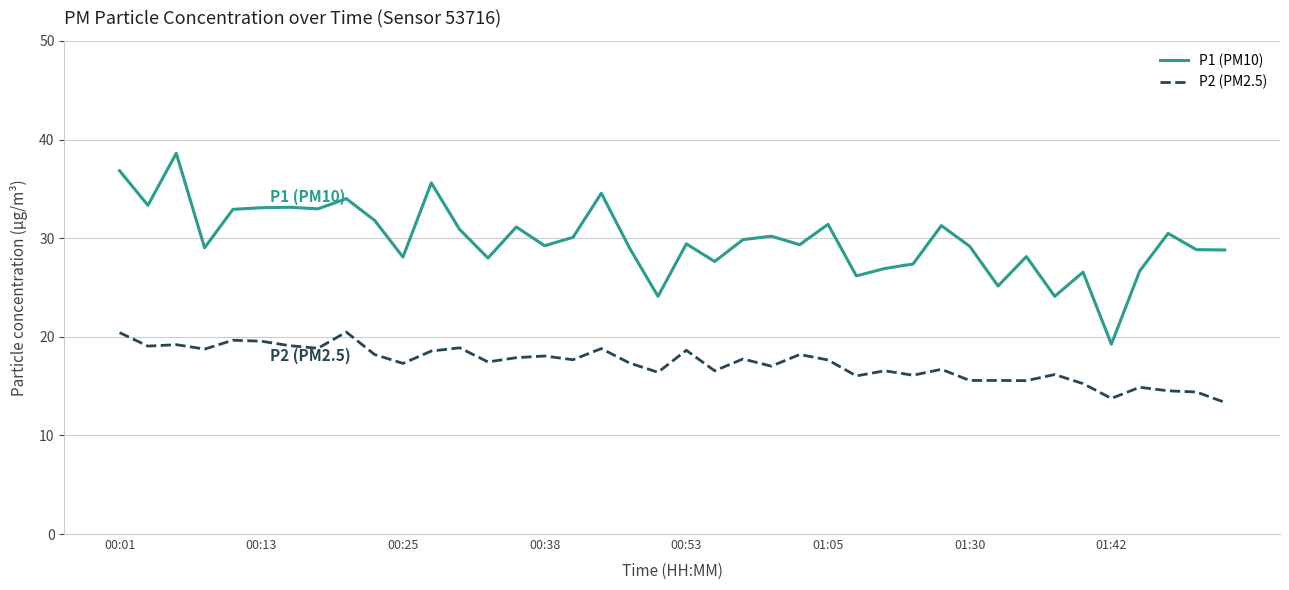

What is the sum of all P1 (PM10) values?

1193.0